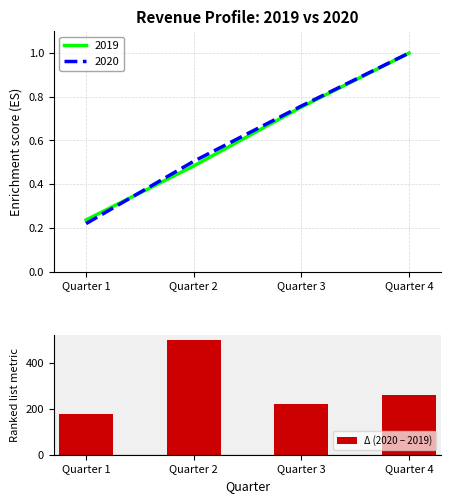

Which has a higher value, Quarter 4 or Quarter 2?

Quarter 2